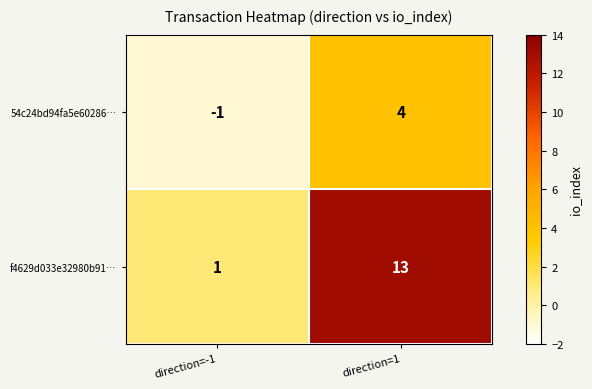

At which category does the chart reach its minimum across all series?

direction=-1